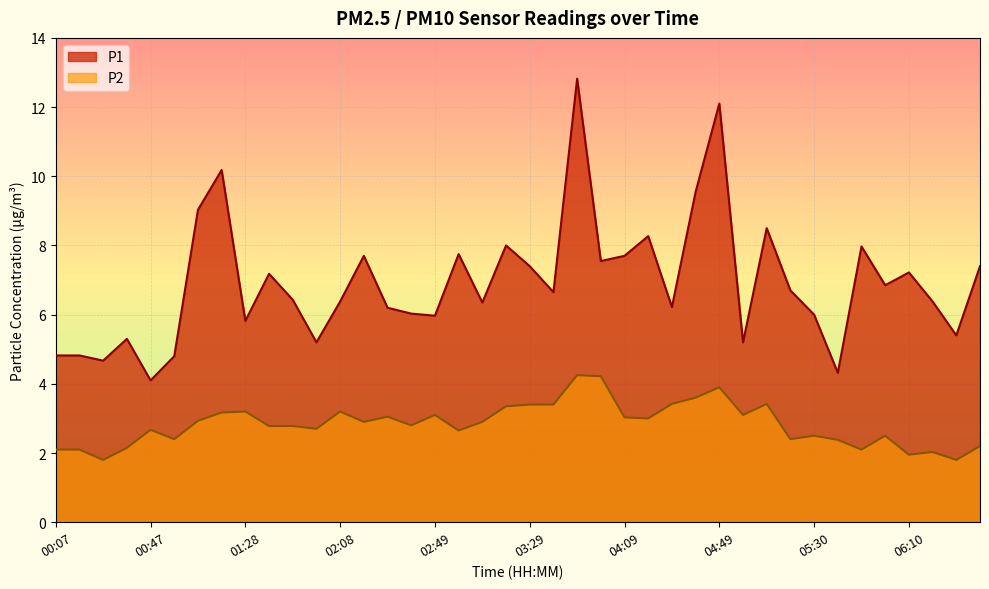

Reading left to right, extract all data points from this chart.

P1: 00:07=4.8	00:17=4.8	00:27=4.7	00:37=5.3	00:47=4.1	00:57=4.8	01:07=9.0	01:17=10.2	01:28=5.8	01:38=7.2	01:48=6.4	01:58=5.2	02:08=6.4	02:18=7.7	02:29=6.2	02:39=6.0	02:49=6.0	02:59=7.8	03:09=6.3	03:19=8.0	03:29=7.4	03:39=6.7	03:49=12.8	03:59=7.5	04:09=7.7	04:19=8.3	04:29=6.2	04:39=9.6	04:49=12.1	05:00=5.2	05:10=8.5	05:20=6.7	05:30=6.0	05:40=4.3	05:50=8.0	06:00=6.8	06:10=7.2	06:20=6.4	06:30=5.4	06:41=7.4
P2: 00:07=2.1	00:17=2.1	00:27=1.8	00:37=2.1	00:47=2.7	00:57=2.4	01:07=2.9	01:17=3.2	01:28=3.2	01:38=2.8	01:48=2.8	01:58=2.7	02:08=3.2	02:18=2.9	02:29=3.0	02:39=2.8	02:49=3.1	02:59=2.6	03:09=2.9	03:19=3.4	03:29=3.4	03:39=3.4	03:49=4.2	03:59=4.2	04:09=3.0	04:19=3.0	04:29=3.4	04:39=3.6	04:49=3.9	05:00=3.1	05:10=3.4	05:20=2.4	05:30=2.5	05:40=2.4	05:50=2.1	06:00=2.5	06:10=1.9	06:20=2.0	06:30=1.8	06:41=2.2